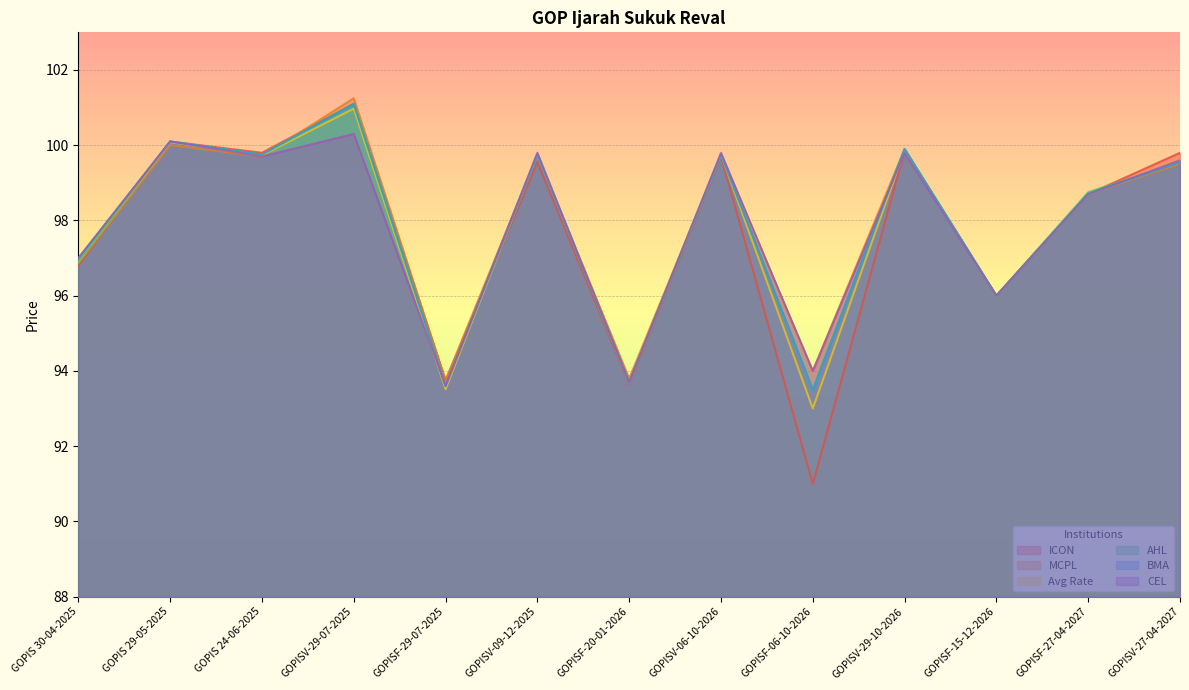

At which label is Avg Rate closest to 96?

GOPISF-15-12-2026